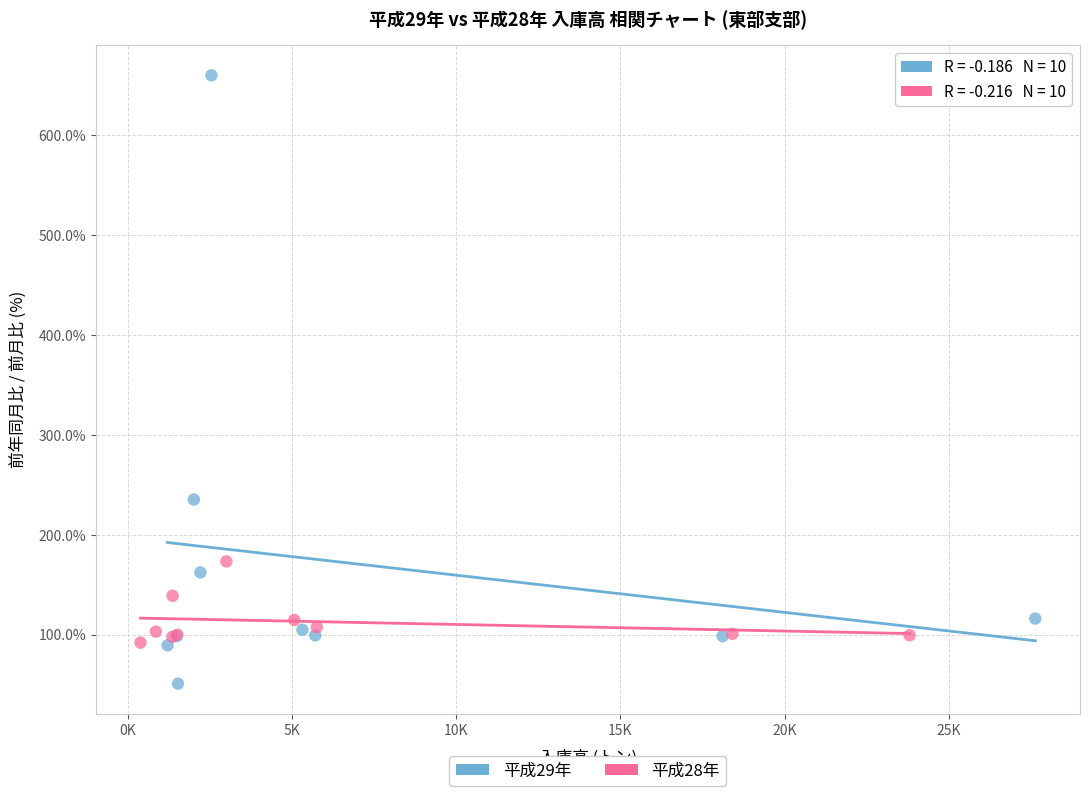

Which series contains the lowest Y value?

平成29年